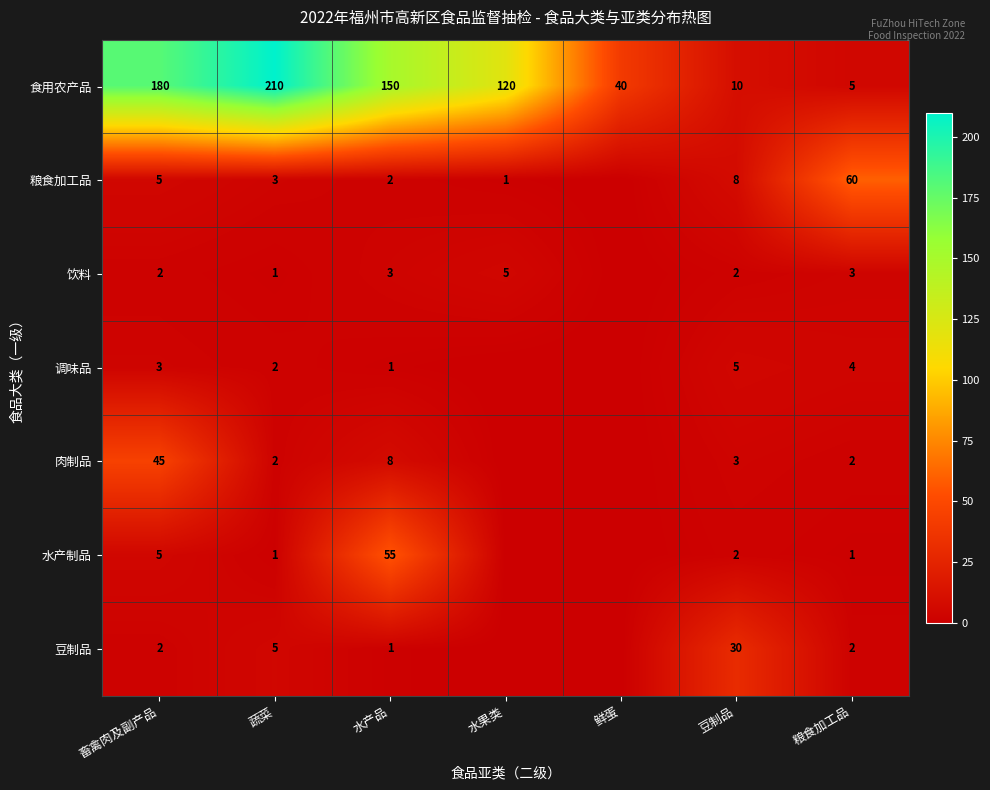

What is the average value of the 食用农产品 series?

102